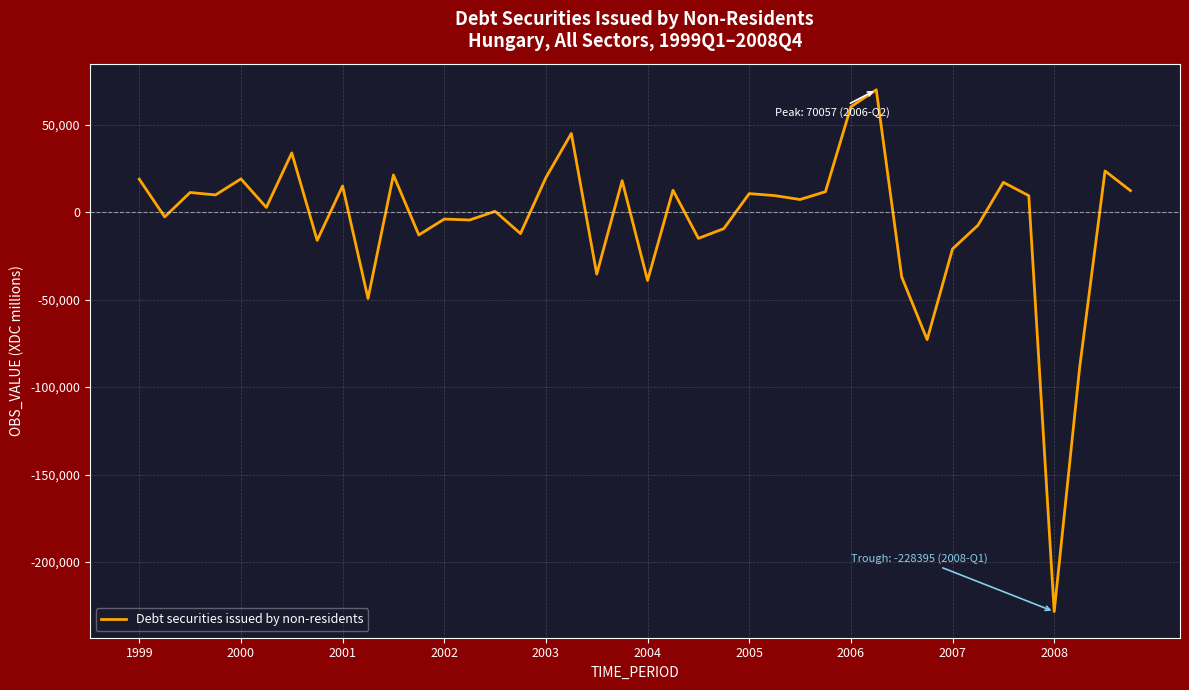

What is the greatest value displayed?

70057